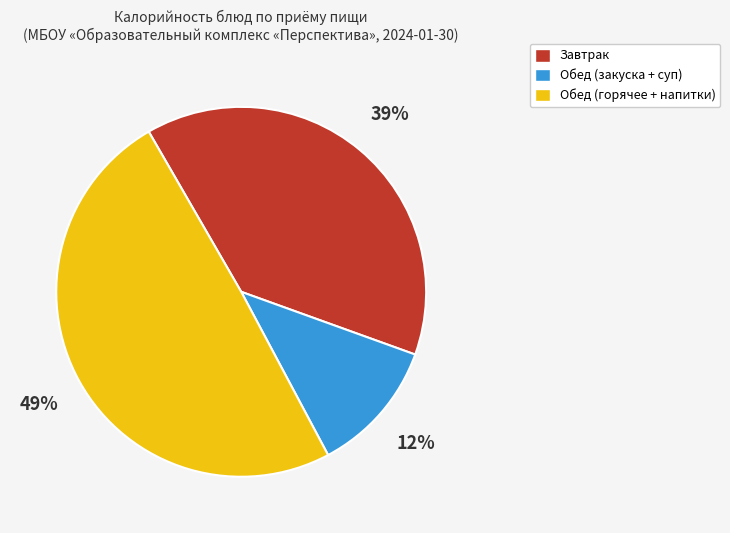

To the nearest percent, what is the average slice percentage?

33%